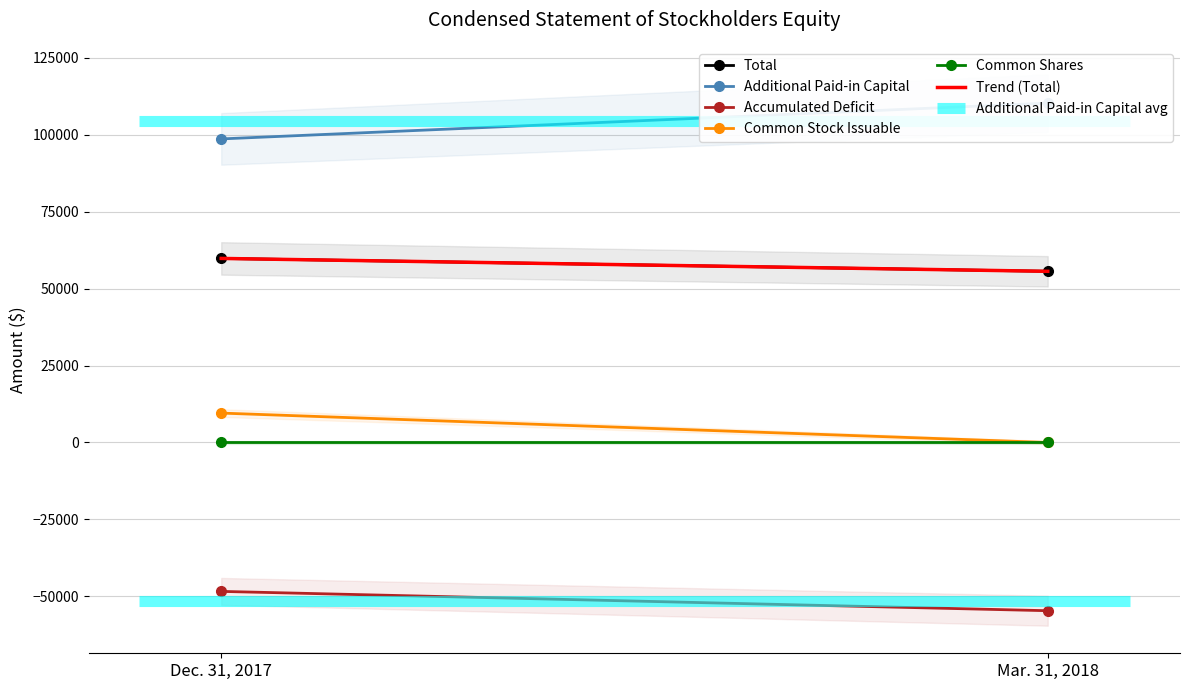

What is the difference between the maximum and minimum values in the Additional Paid-in Capital series?

11649